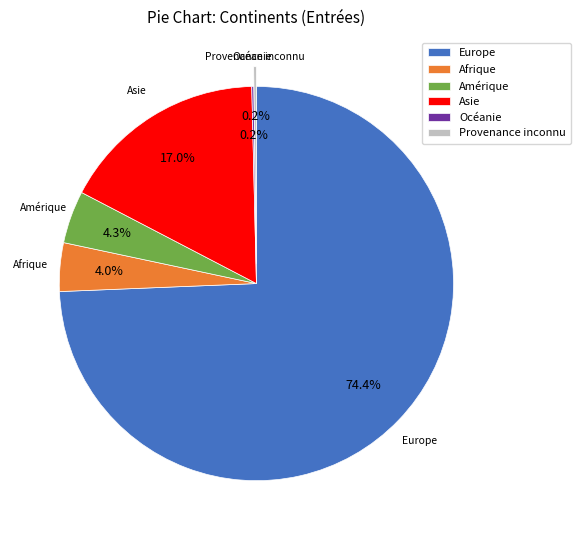

Do Asie and Afrique together represent more than half of the pie?

No